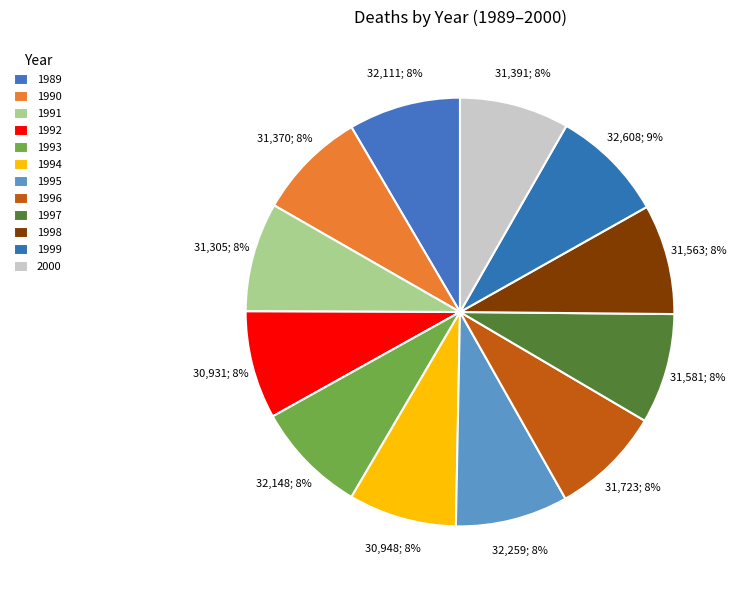

Rank the categories by value from lowest to highest.

1992, 1994, 1991, 1990, 2000, 1998, 1997, 1996, 1989, 1993, 1995, 1999